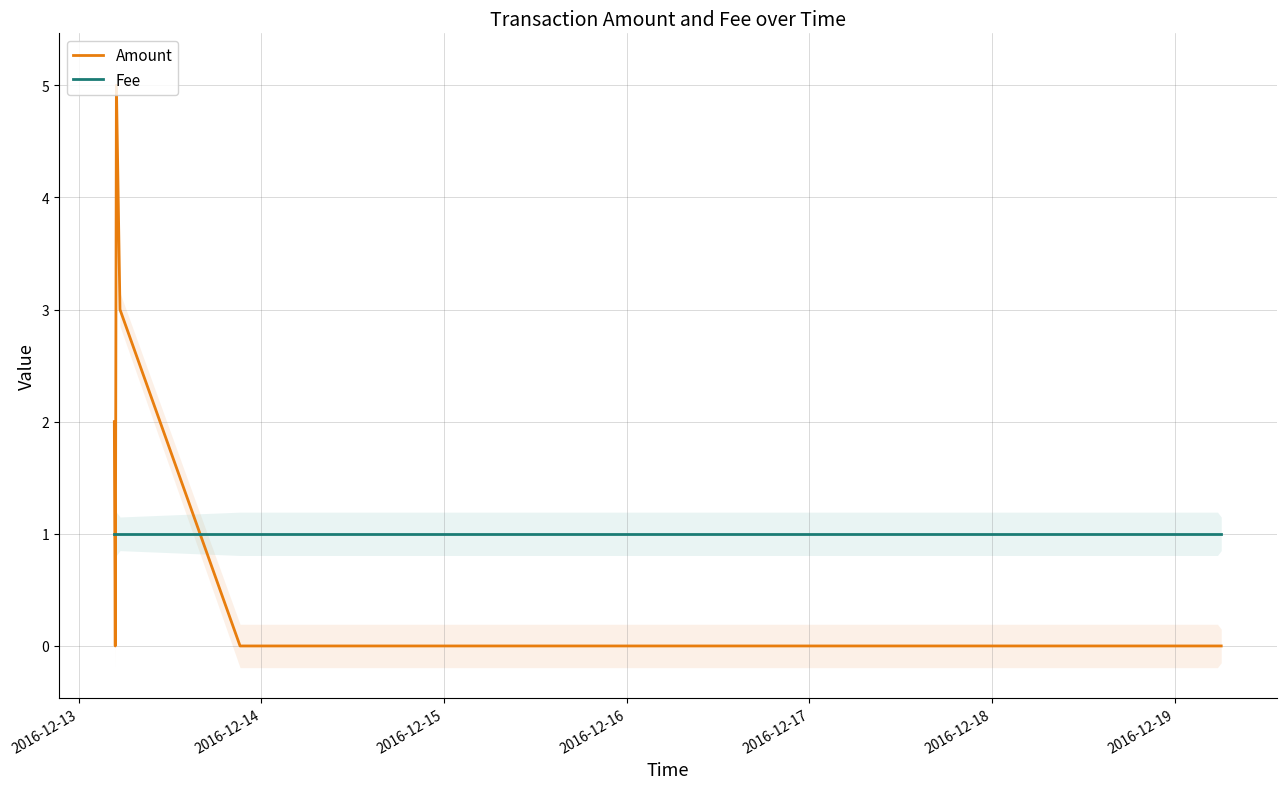

How many times do Fee and Amount cross each other?

3